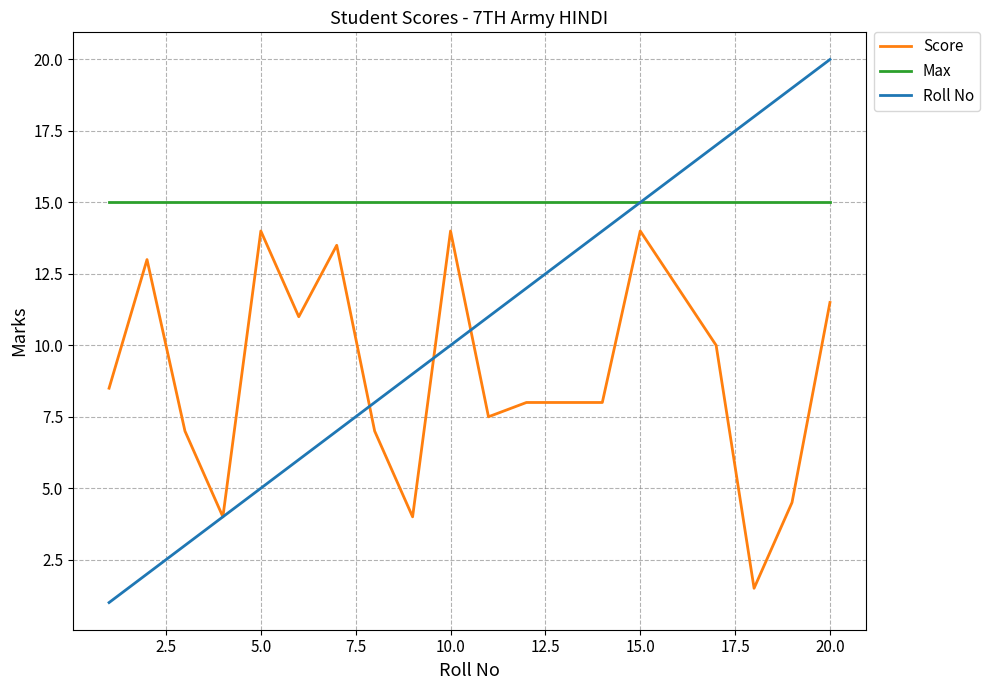

Which series has the largest range (max minus min)?

Roll No